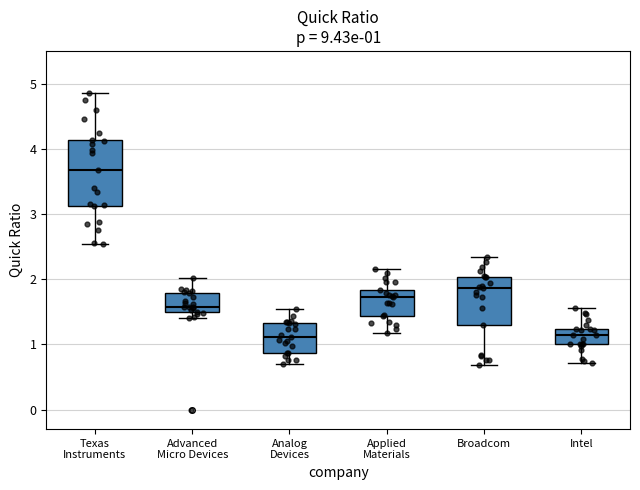

Comparing the boxes themselves (not the whiskers), which one is the tallest?

Texas Instruments